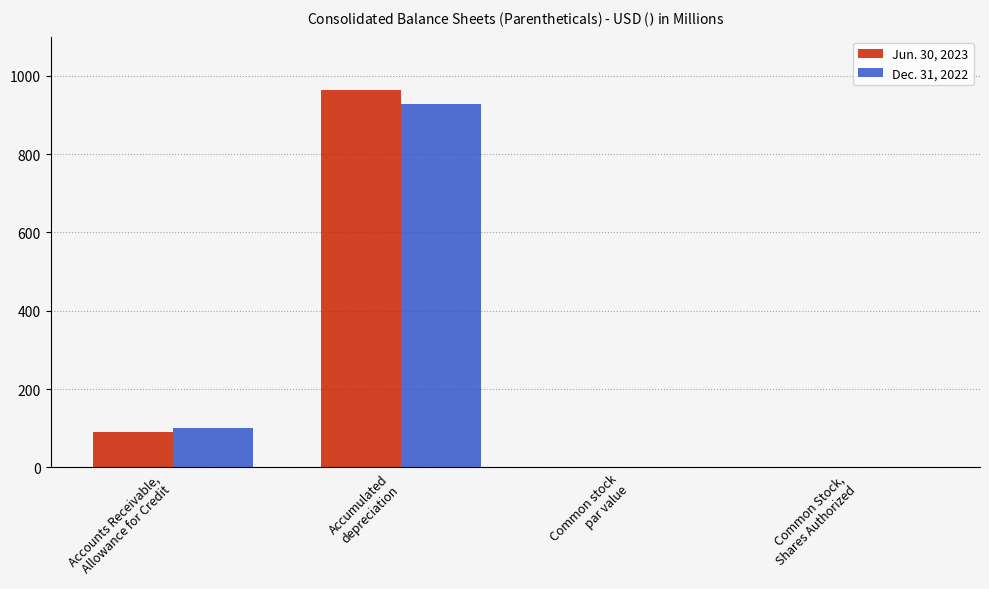

What is the greatest value displayed?

965.0